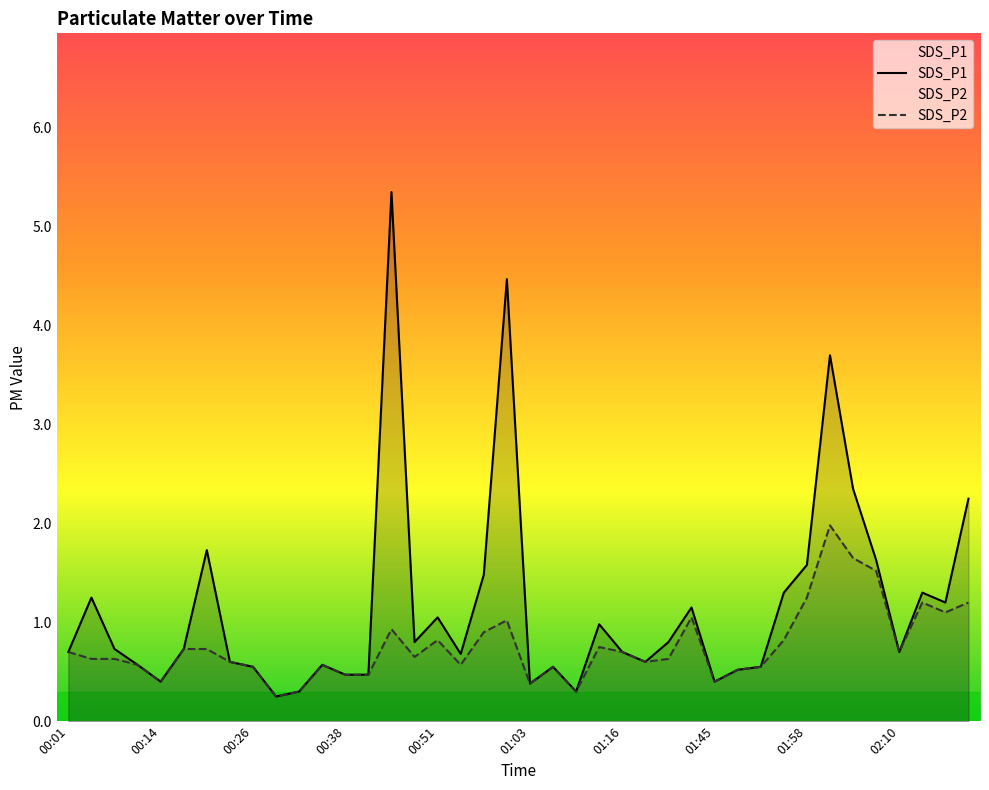

Is the value of SDS_P1 at 02:13 greater than the value of SDS_P2 at 01:19?

Yes